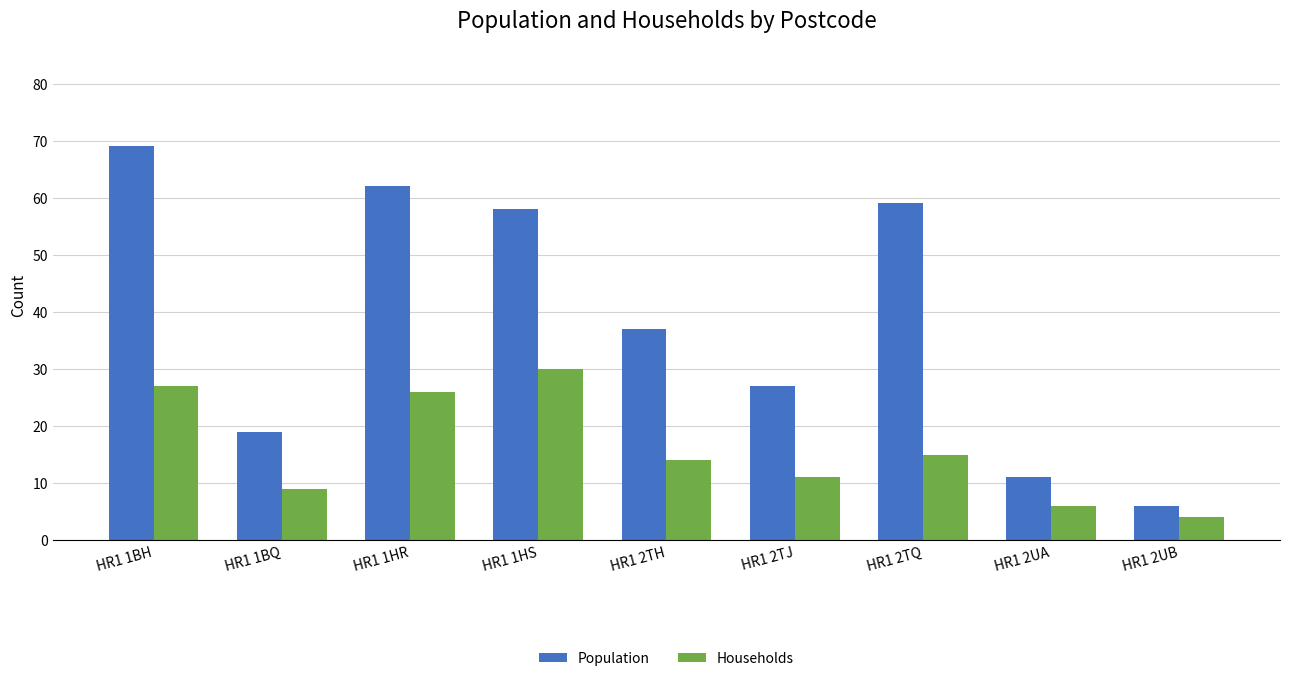

Is the value of Population at HR1 1HS greater than the value of Households at HR1 2TQ?

Yes